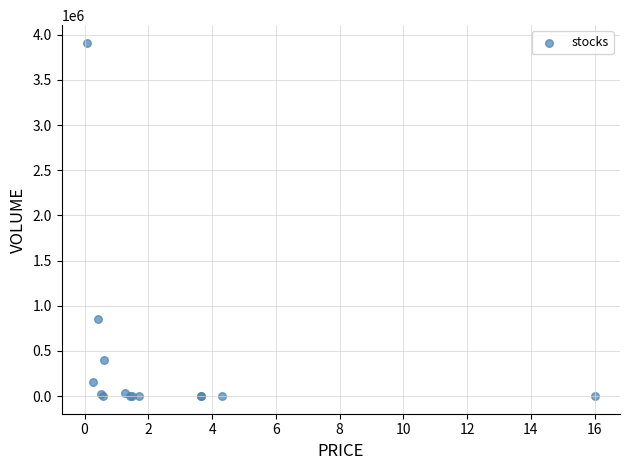

What Y value in the scatter plot is closest to 1955119?

848609